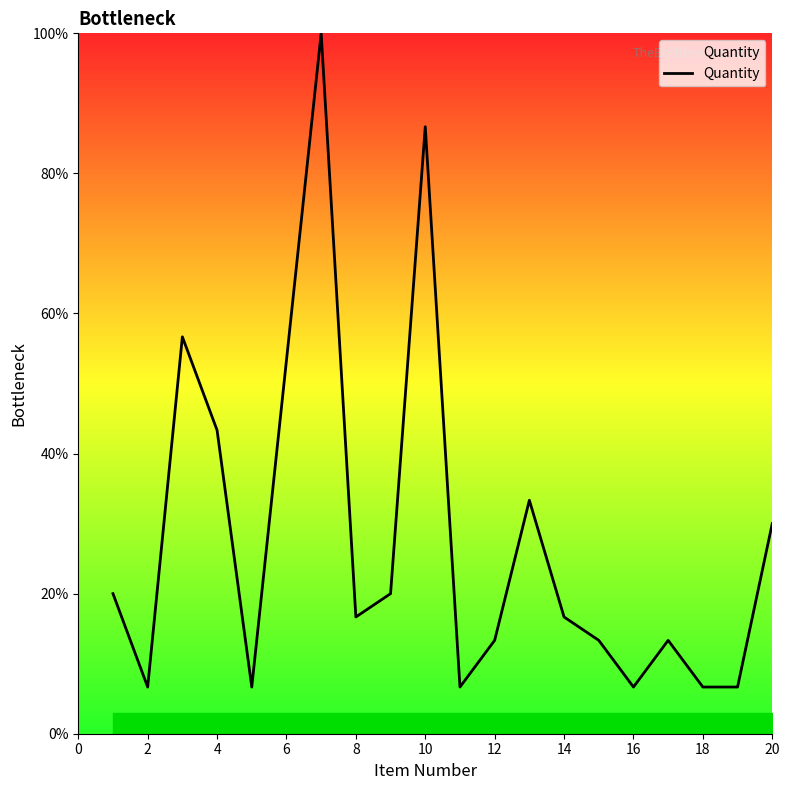

What is the difference between the maximum and minimum values?

93.3